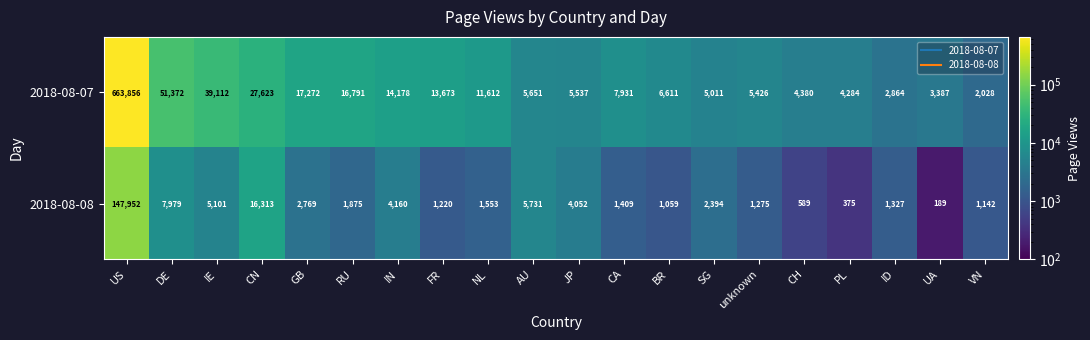

True or false: 2018-08-08 has a value of 4160 at IN.

True